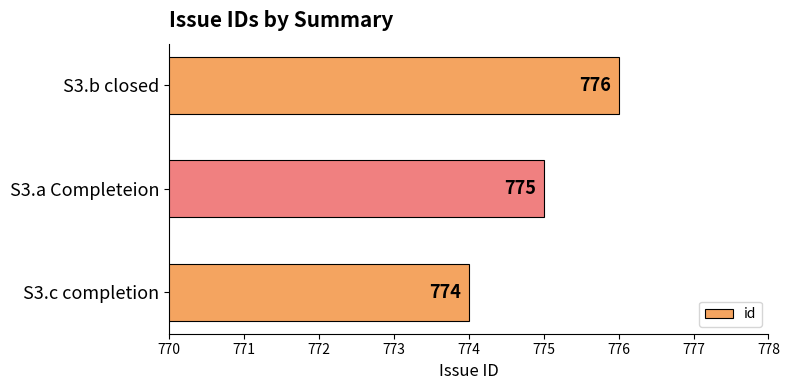

What is the difference between the maximum and second lowest values?

1